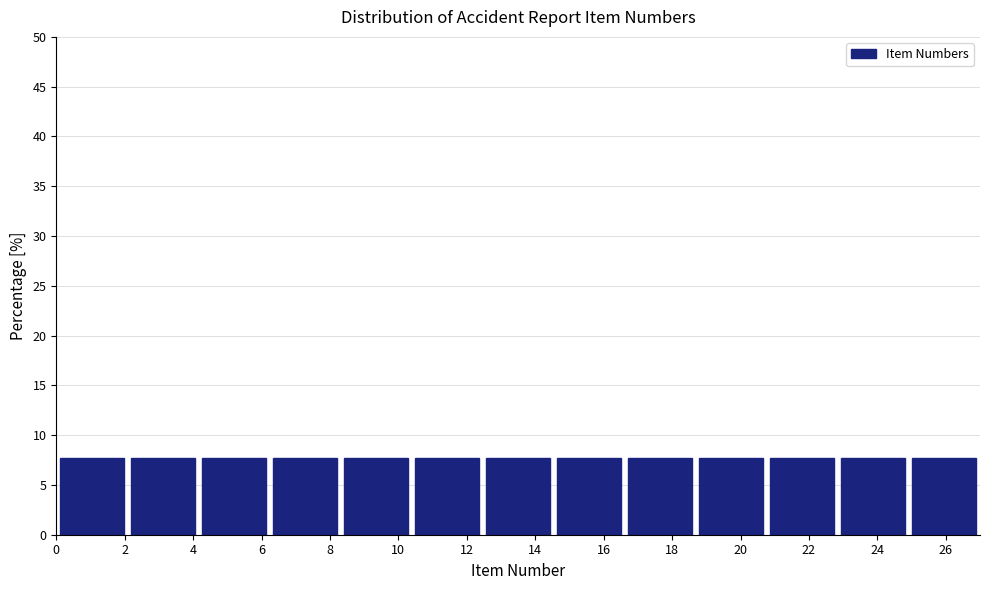

How tall is the bar that spans 0.0 to 2.0 on the x-axis? Neither the bar edges nor the heights are printed on the chart, so give them approximately, as read against the axes.

7.5